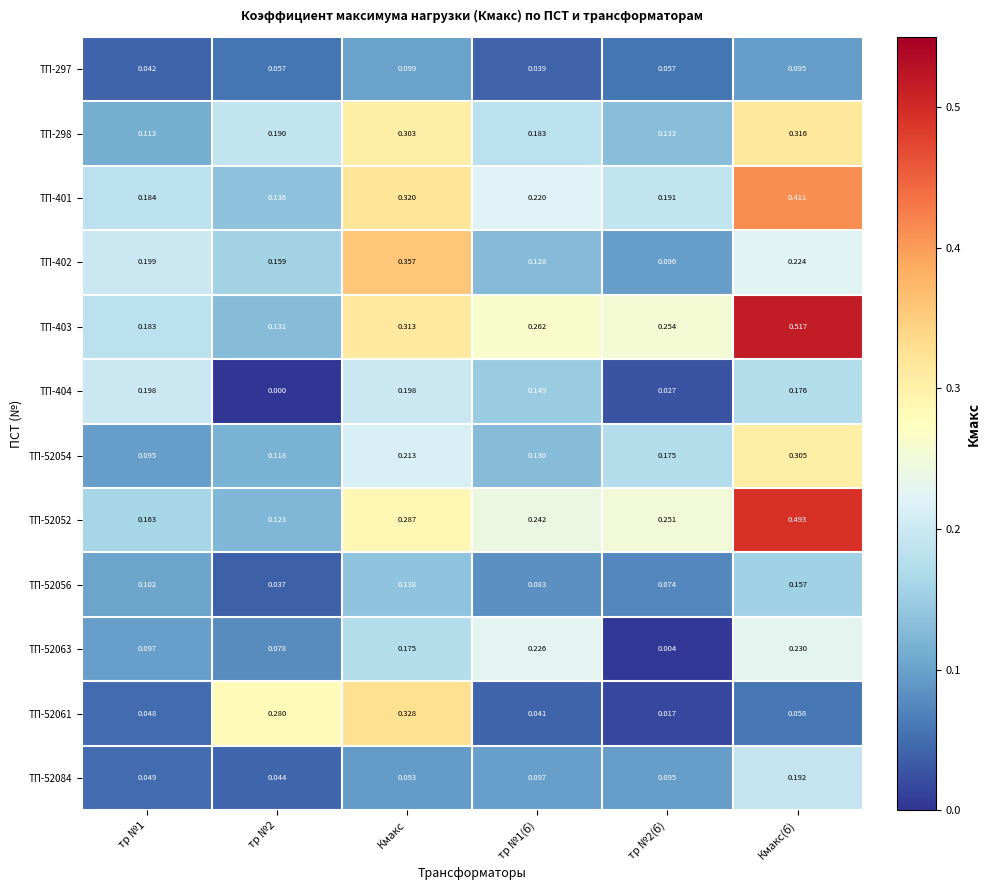

Is the value of ТП-52056 at тр №1(б) greater than the value of ТП-298 at тр №1?

No